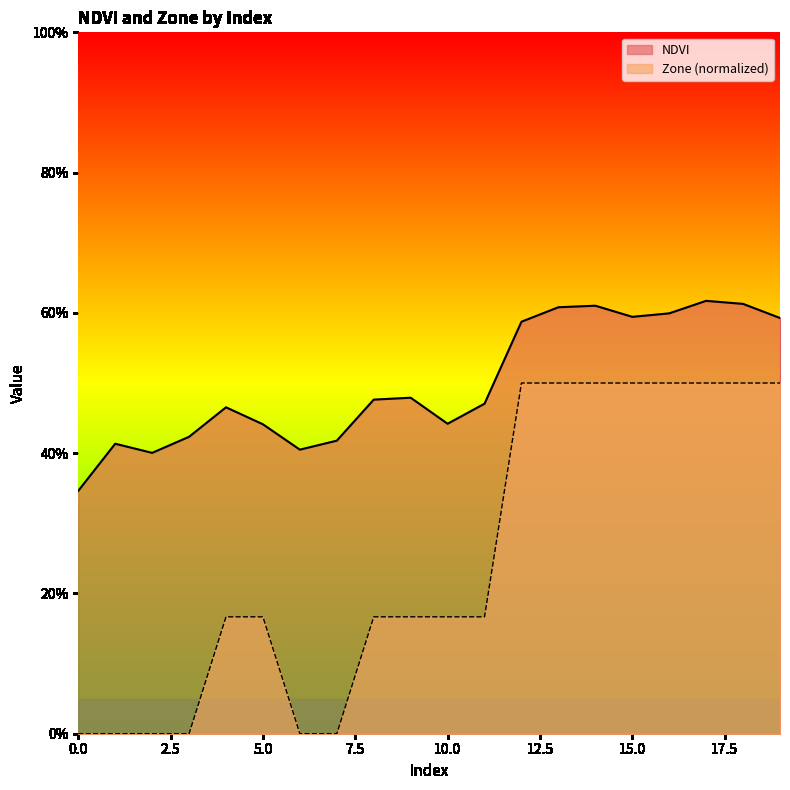

Does the chart have visible grid lines?

No